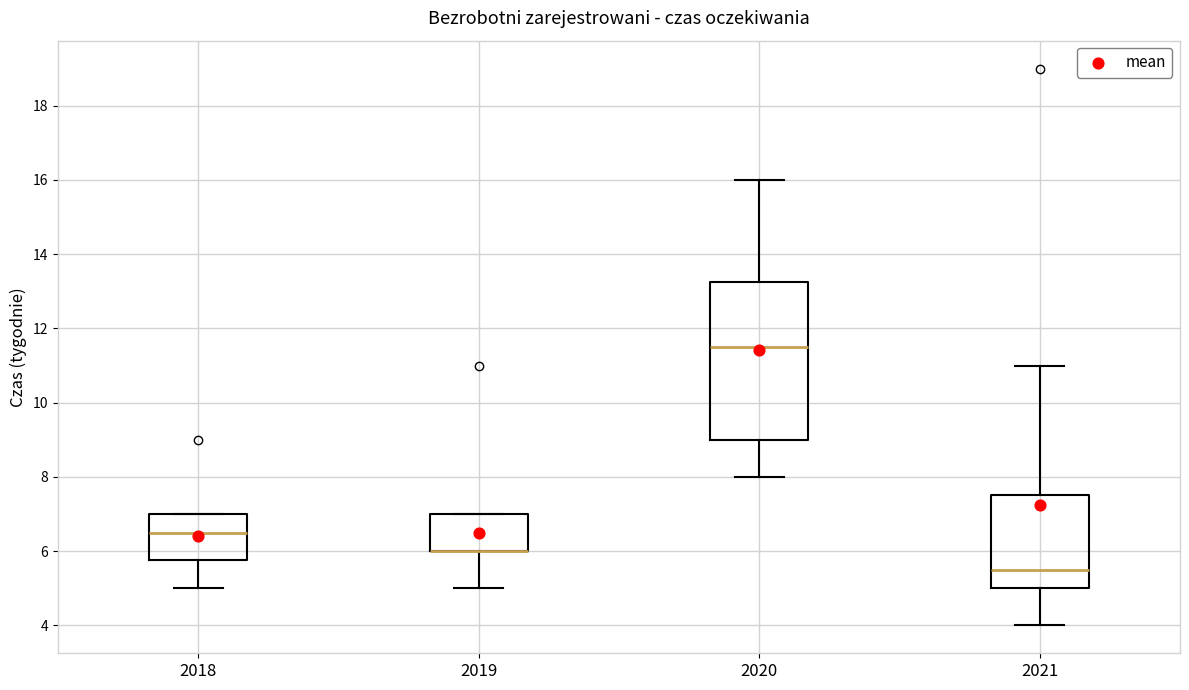

Reading left to right, read every box against the y-axis: the position of its median line, the range the box covers, and the ends of its whiskers. The values are not printed on the chart, so give them approximately, as read against the axis.

2018: median 6.6, box 5.8 to 7.0, whiskers 5.0 to 7.0
2019: median 6.0 (drawn on the box's lower edge), box 6.0 to 7.0, whiskers 5.0 to 7.0
2020: median 11.6, box 9.0 to 13.2, whiskers 8.0 to 16.0
2021: median 5.6, box 5.0 to 7.6, whiskers 4.0 to 11.0